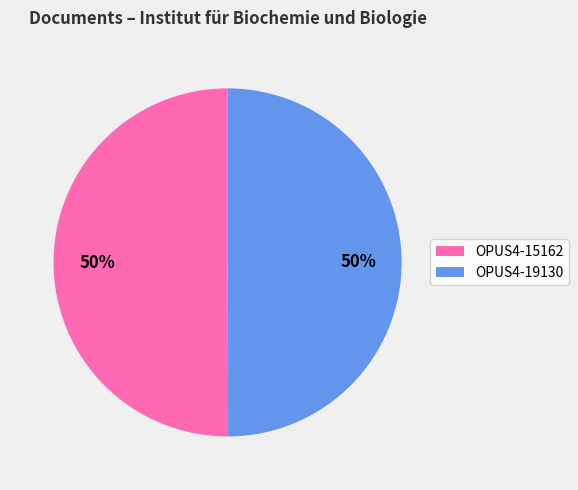

What percentage is the OPUS4-15162 slice, to the nearest percent?

50%